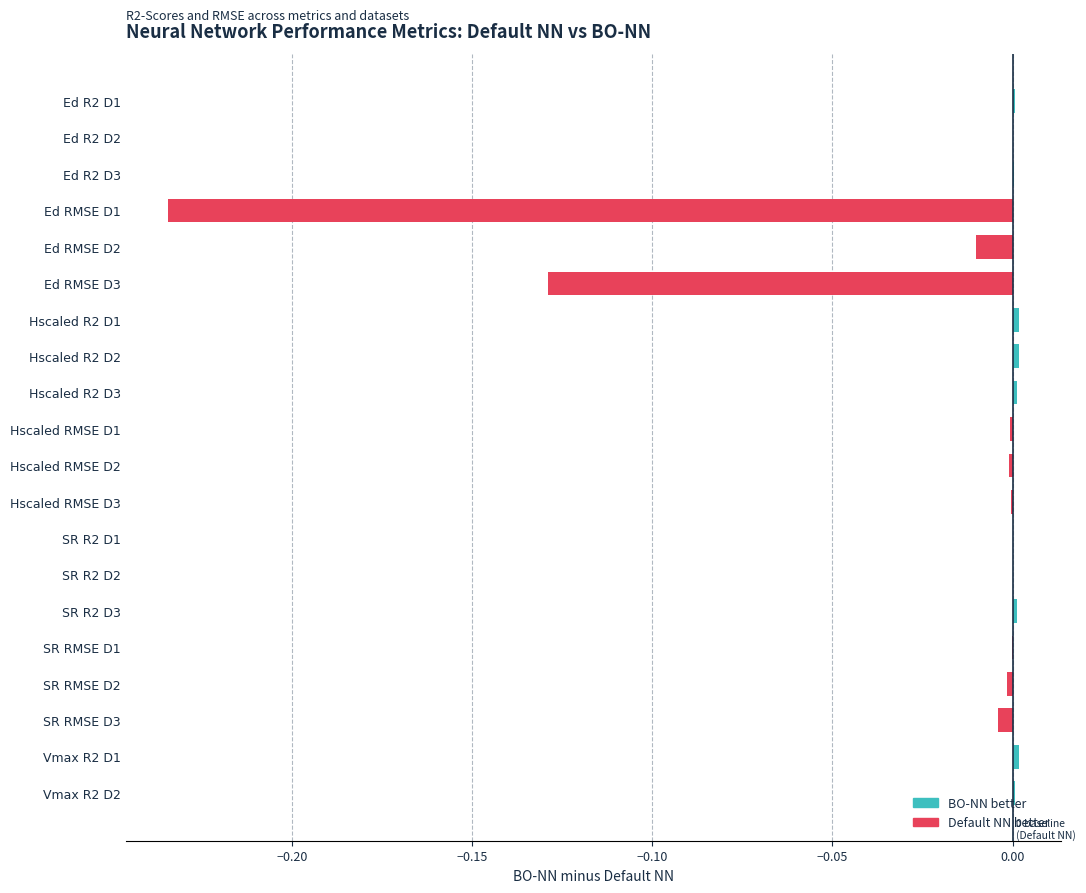

What is the sum of all values?

-0.4